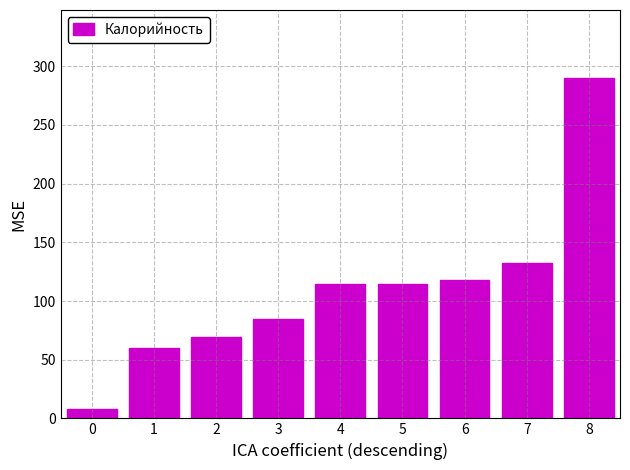

Is it true that the value at 1 is 96.4?

False